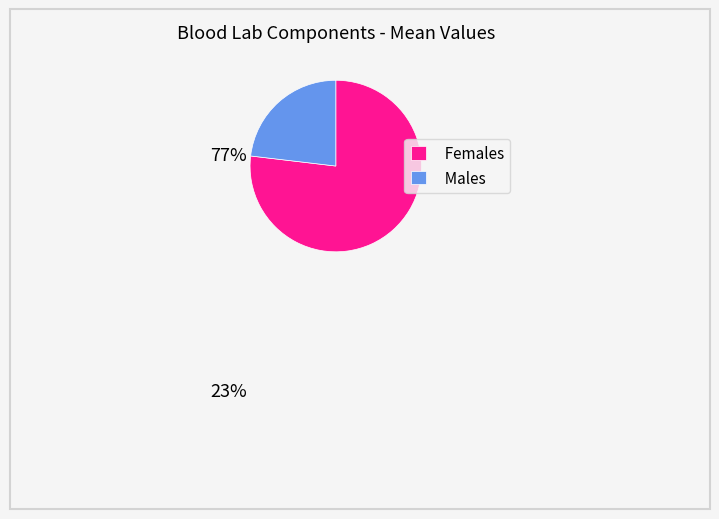

Rank the categories by value from lowest to highest.

Males, Females